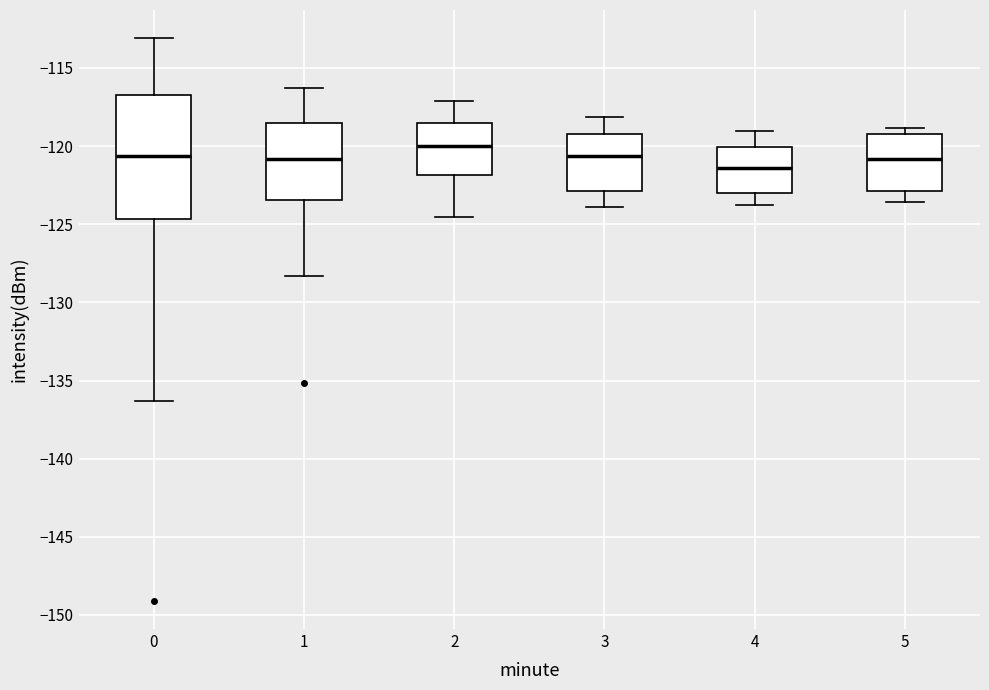

Which box is the tallest, from its lower edge to its upper edge?

0